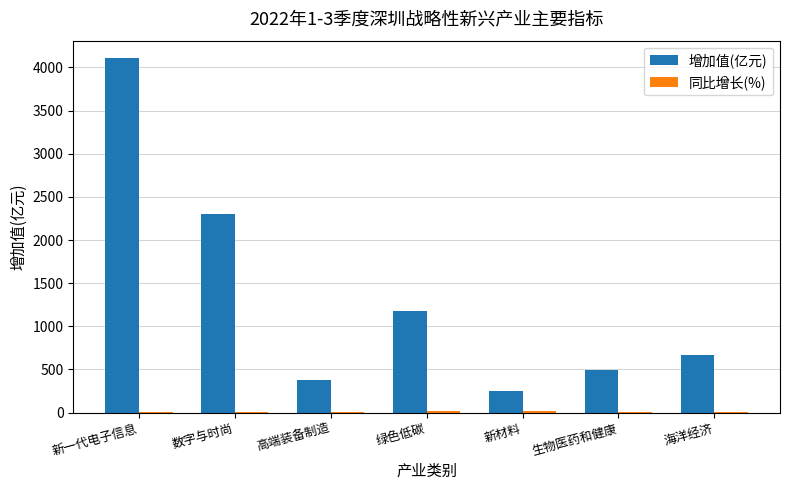

Which series has the largest total across all categories?

增加值(亿元)